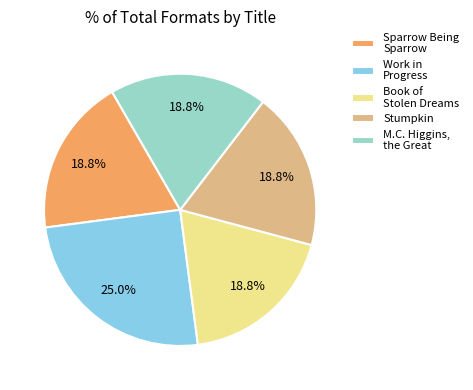

Count the number of slices in the pie.

5